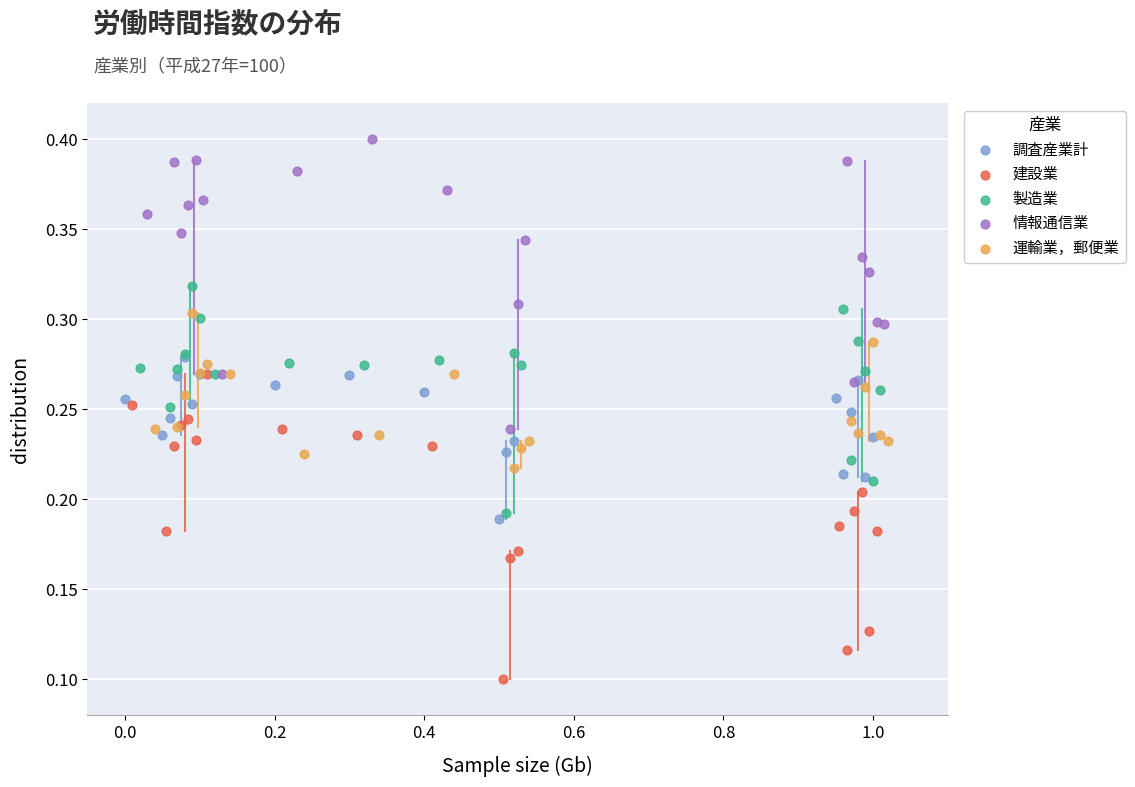

Which series has the widest spread of Y values?

建設業